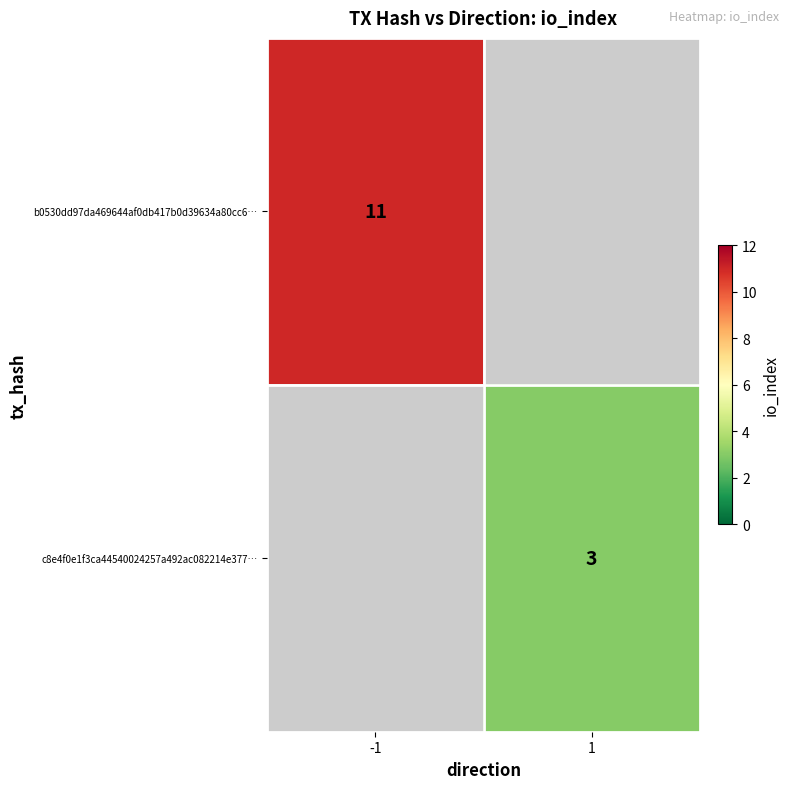

Is the value of b0530dd97da469644af0db417b0d39634a80cc6… at -1 greater than the value of c8e4f0e1f3ca44540024257a492ac082214e377… at 1?

Yes